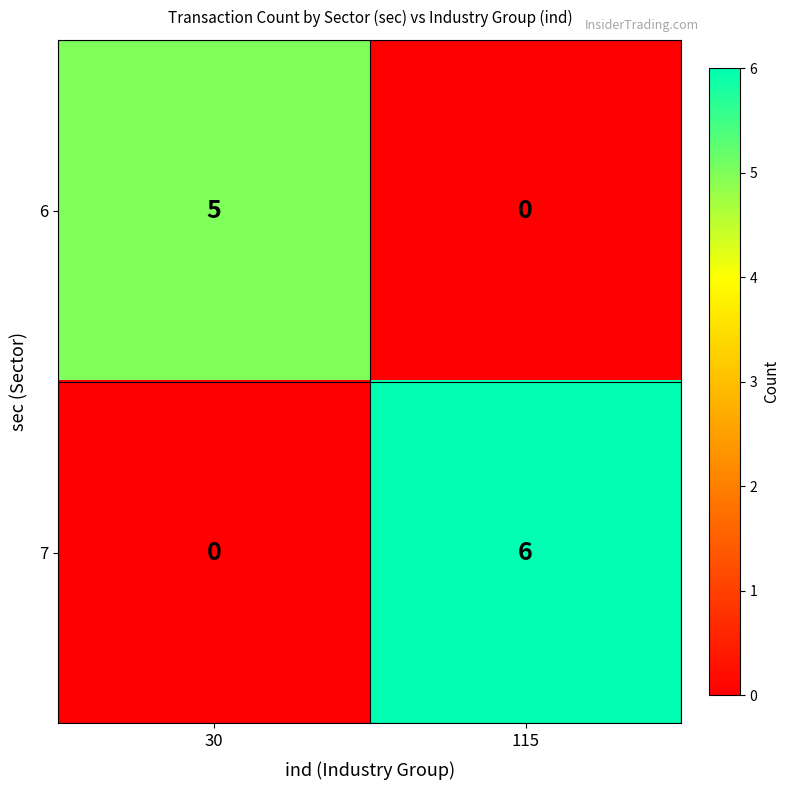

Reading right to left, list all the values displayed in this chart.

6: 115=0	30=5
7: 115=6	30=0